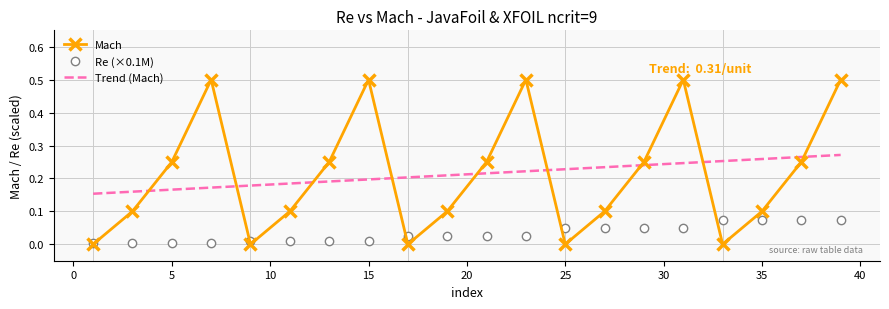

What is the maximum value shown in the chart?

0.5